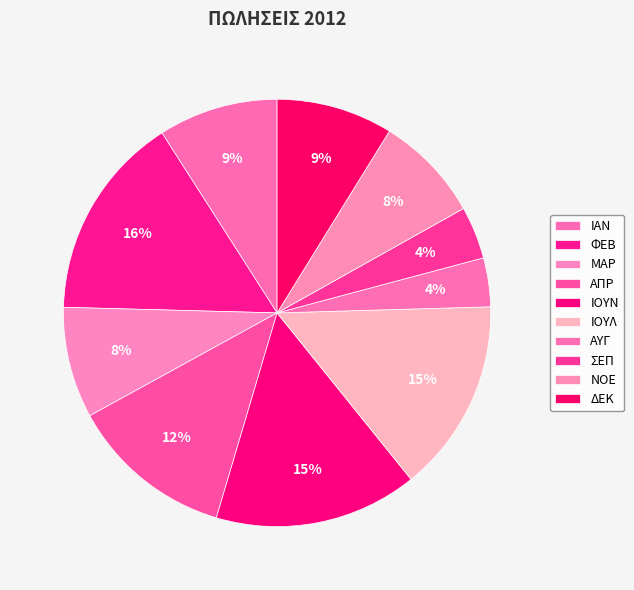

How many slices are in this pie chart?

10